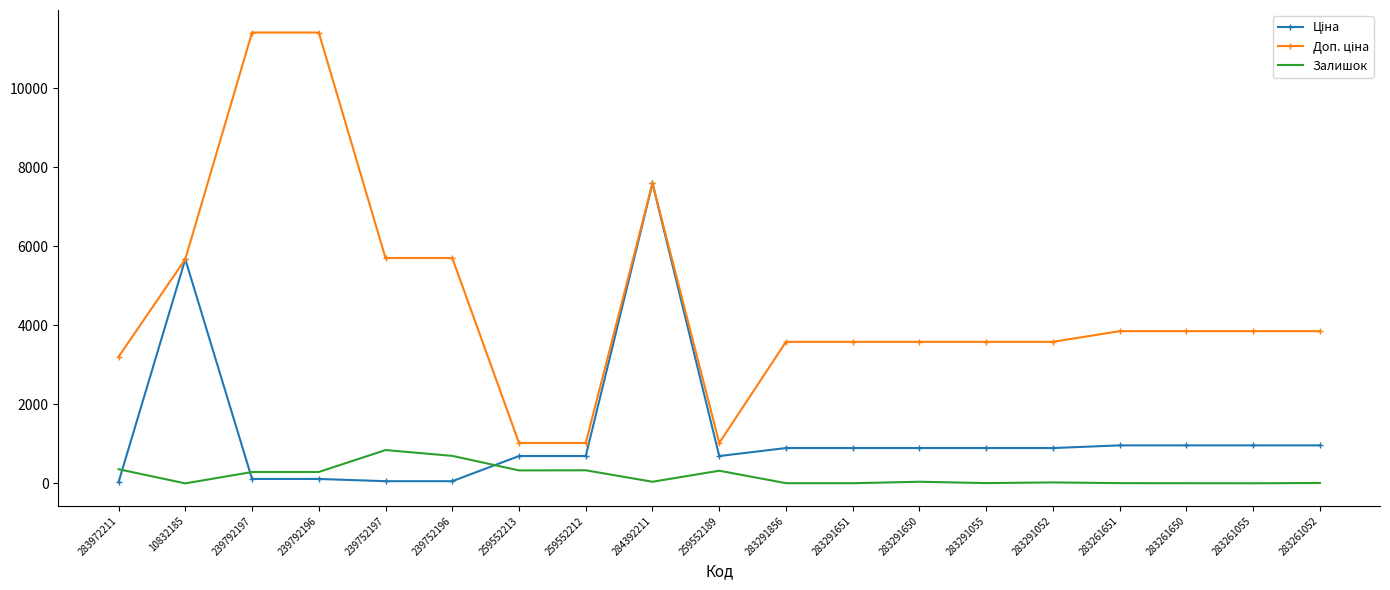

What is the maximum value shown in the chart?

11410.0